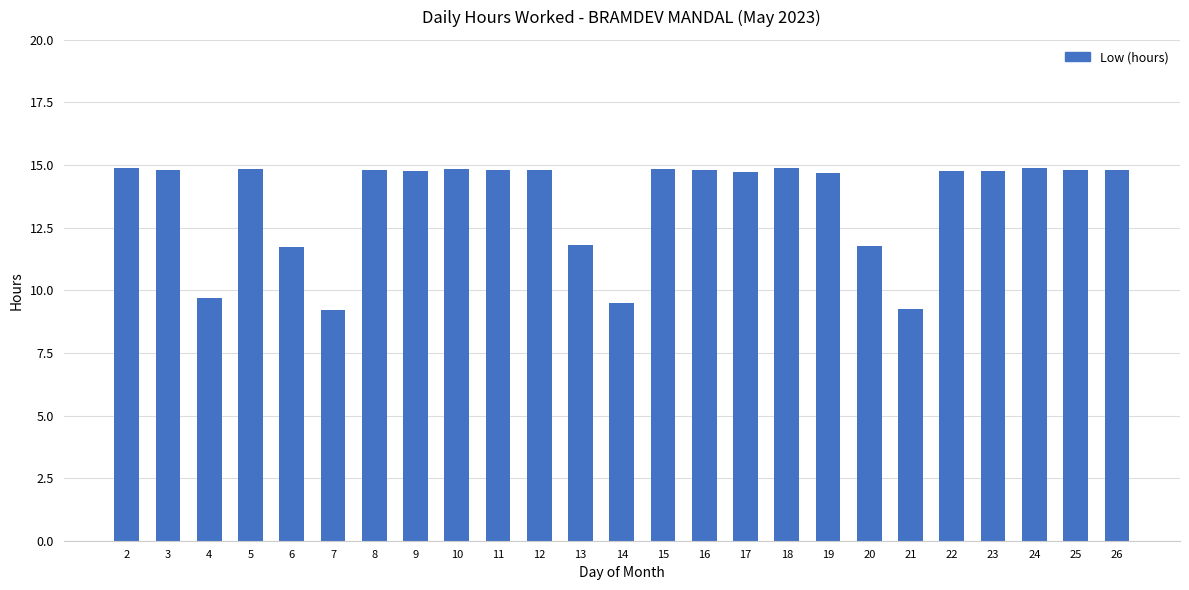

How many data points are less than 14?

7